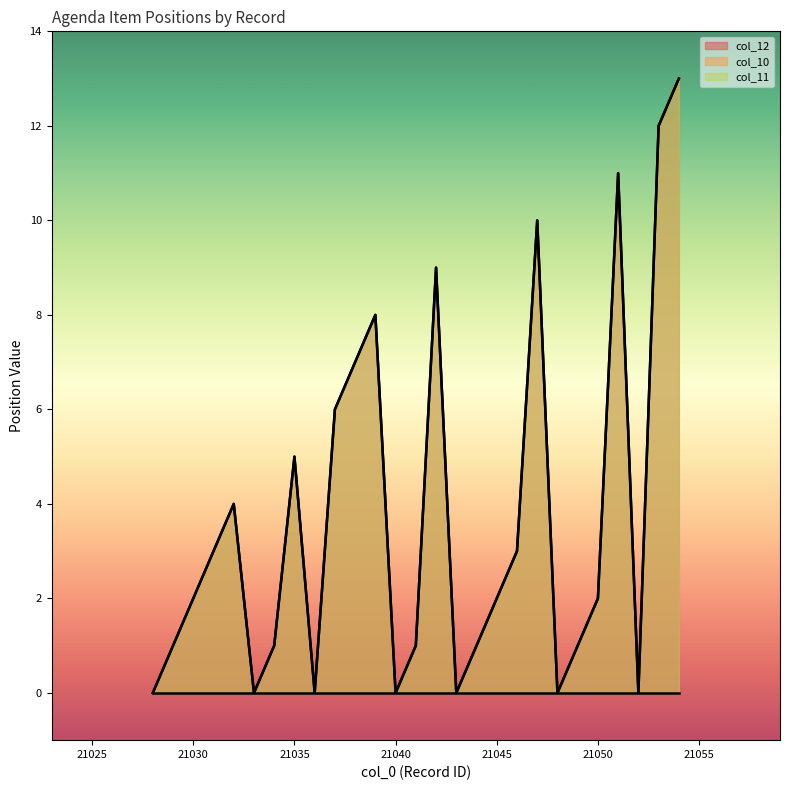

True or false: col_12 has more than 2 points higher than both neighbors.

True